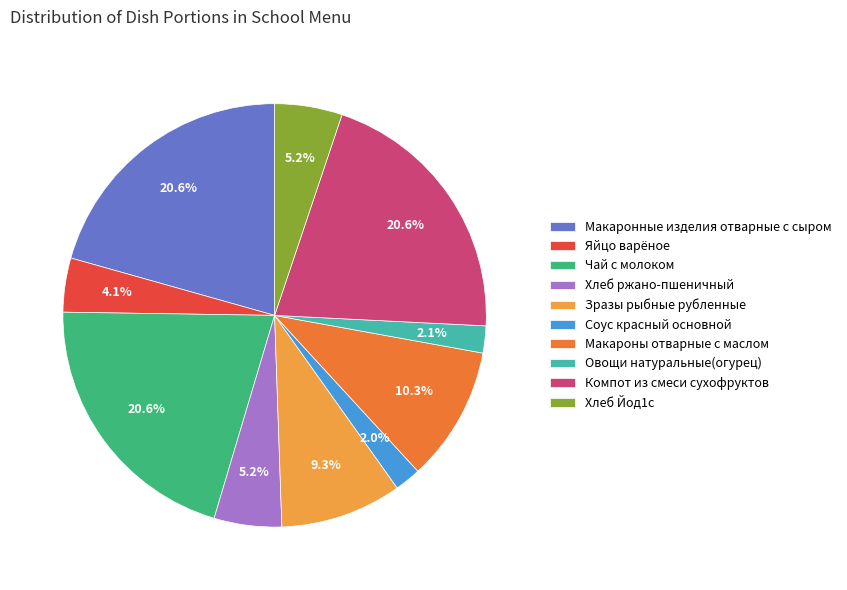

What is the ratio of the value at Чай с молоком to the value at Соус красный основной?

10.3